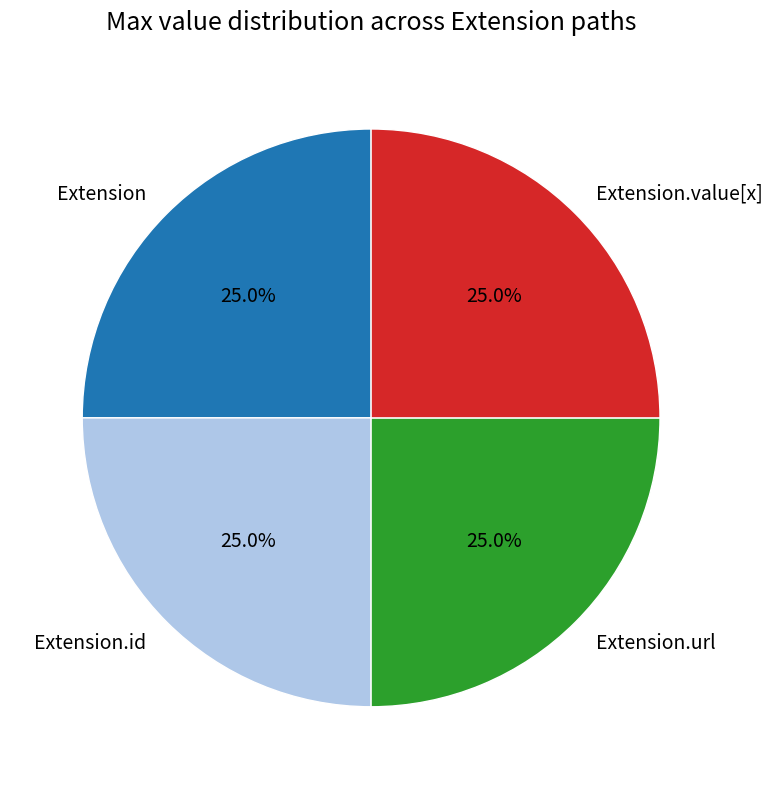

Count the number of slices in the pie.

4